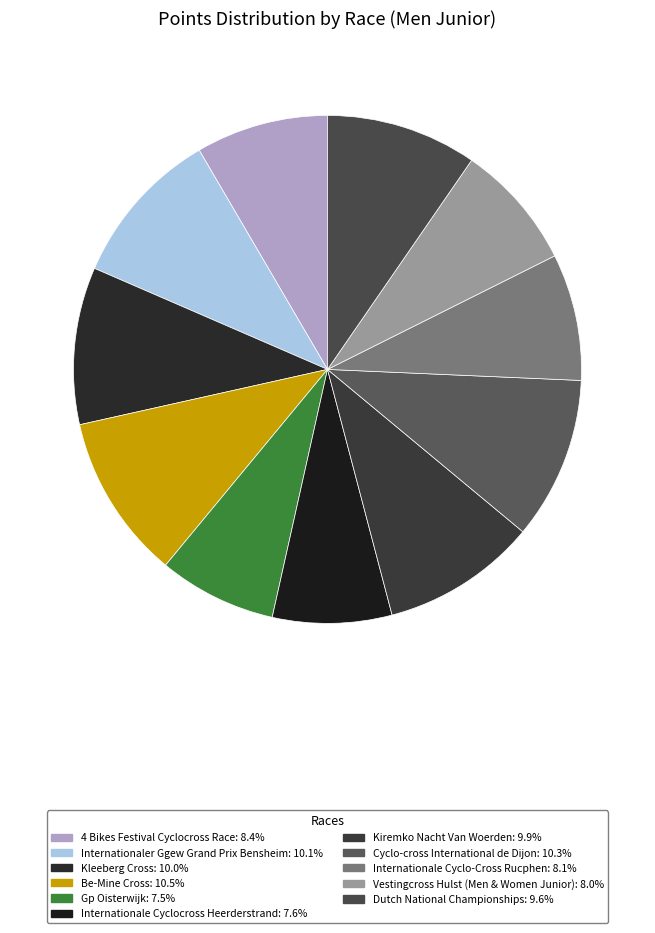

How many slices are in this pie chart?

11